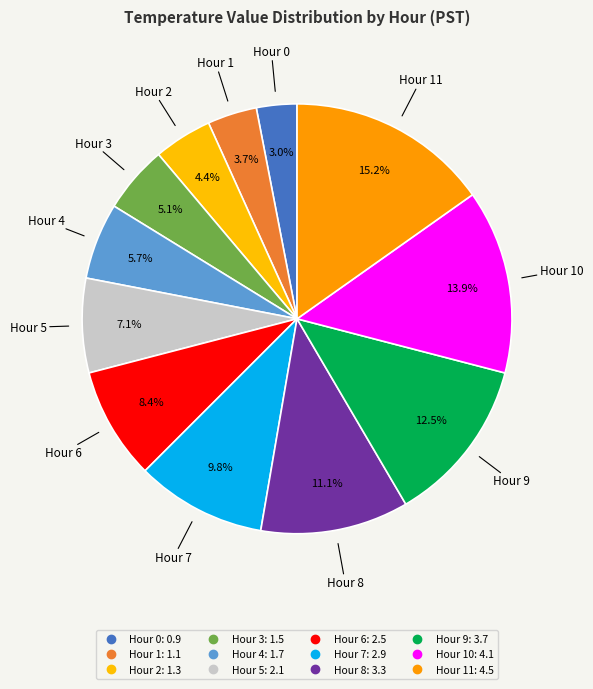

What is the smallest slice in the pie chart?

Hour 0